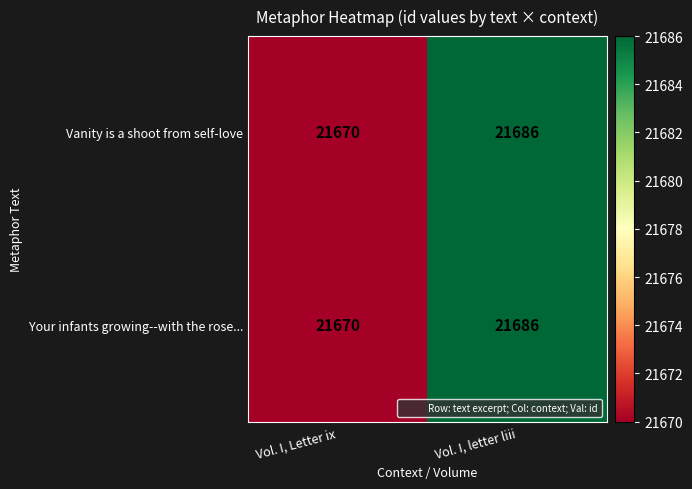

The Your infants growing--with the rose... series shows 21670 at Vol. I, Letter ix. True or false?

True